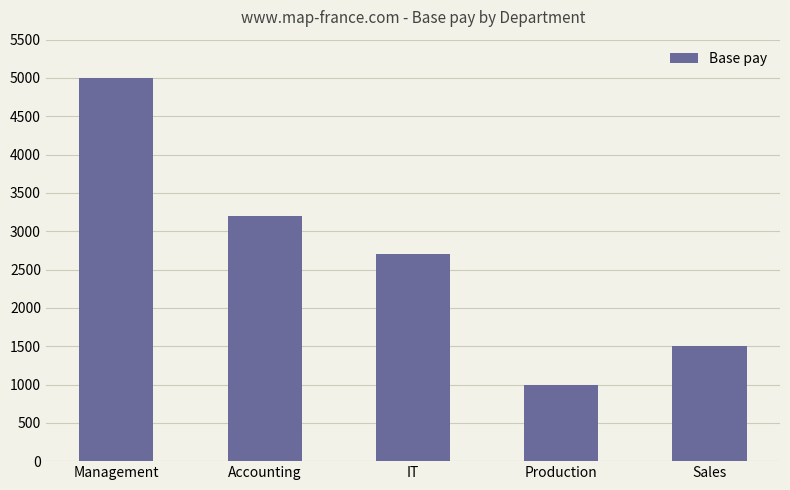

Approximately how many times larger is the value at Sales compared to Management?

0.3